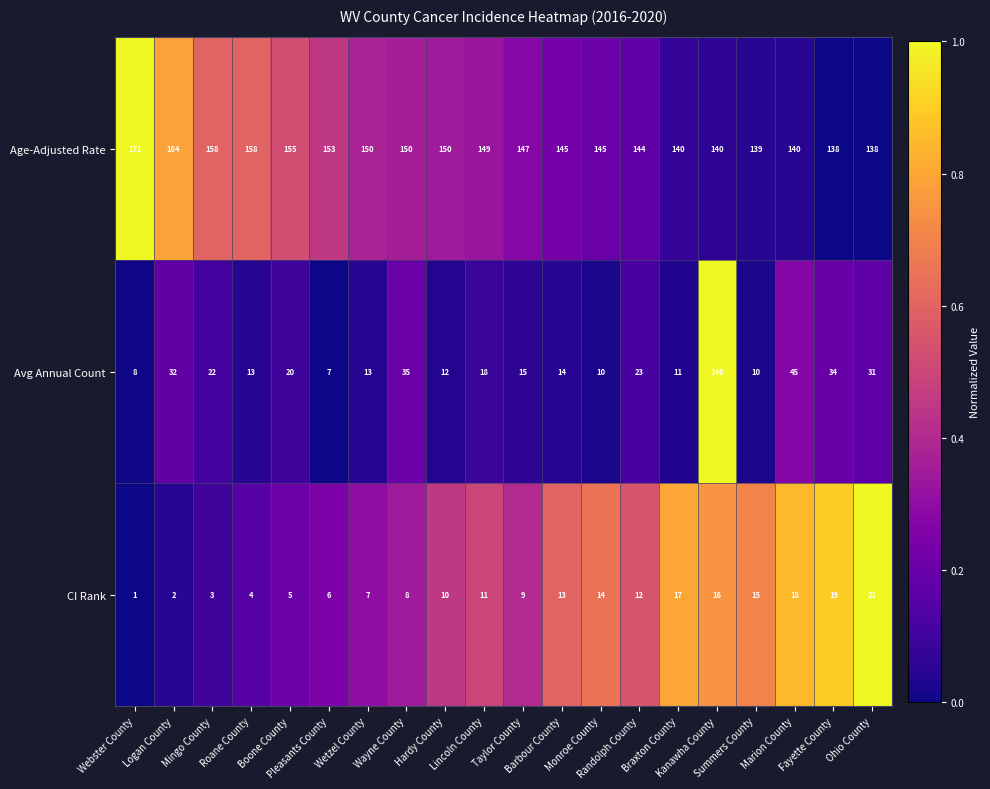

What is the average value of the Avg Annual Count series?

26